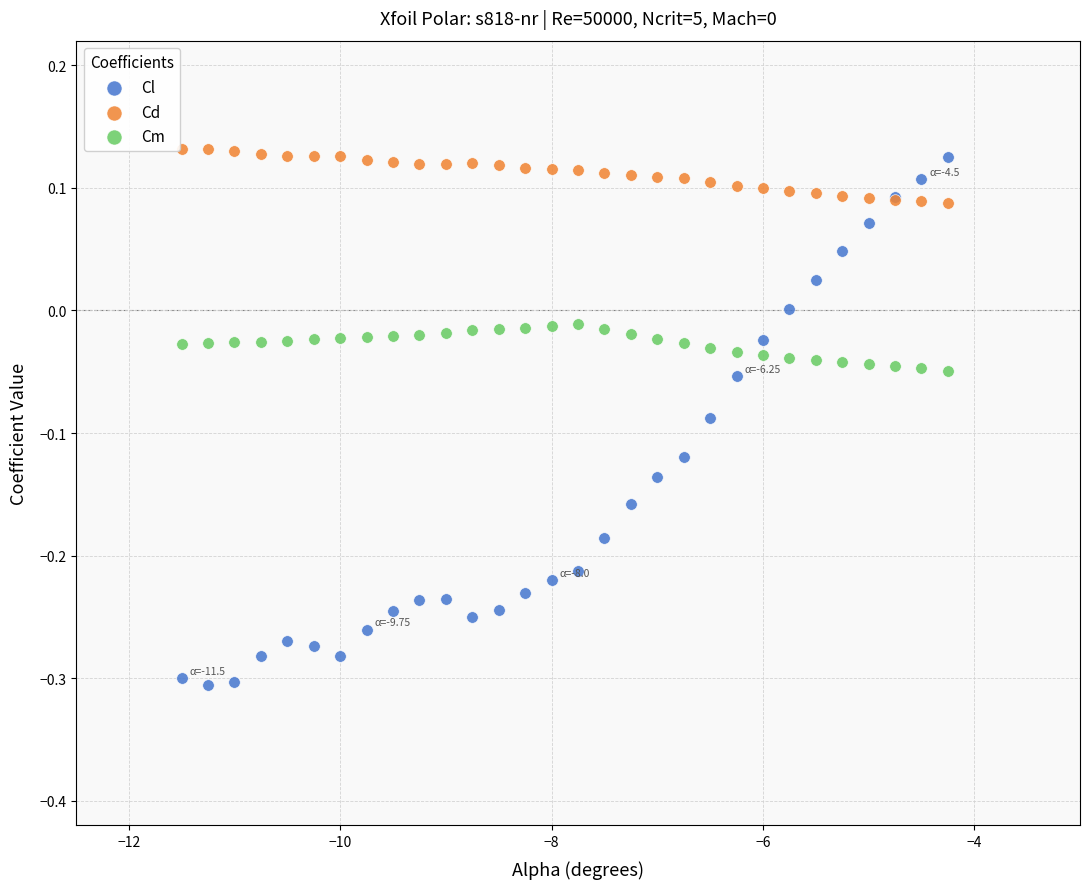

What is the X range (max minus min) for the scatter plot?

7.2